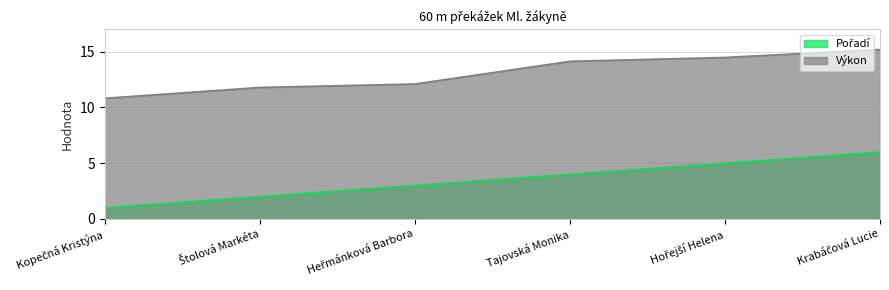

At how many categories does at least one series exceed 1?

6